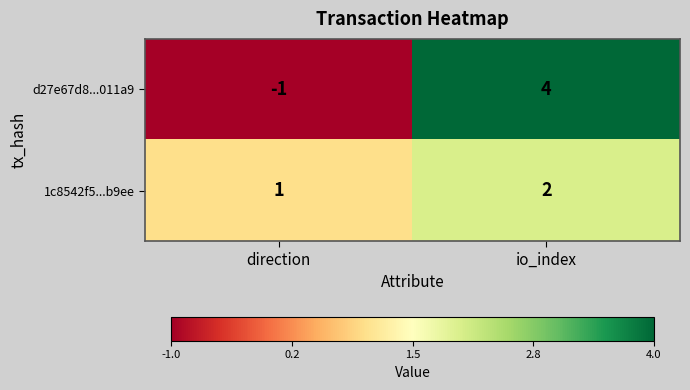

Read the d27e67d8...011a9 value at io_index.

4